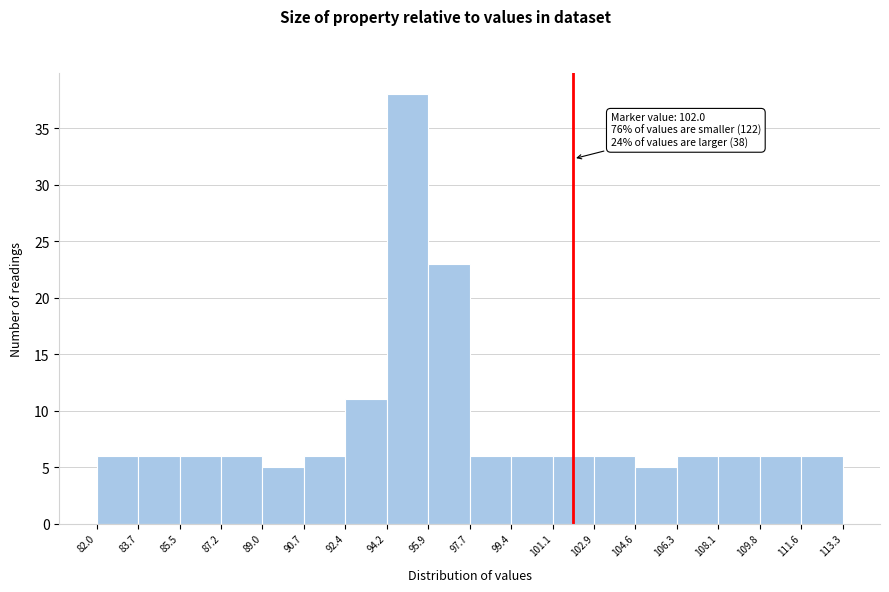

Which range on the x-axis has the tallest bar?

94.2 to 95.9